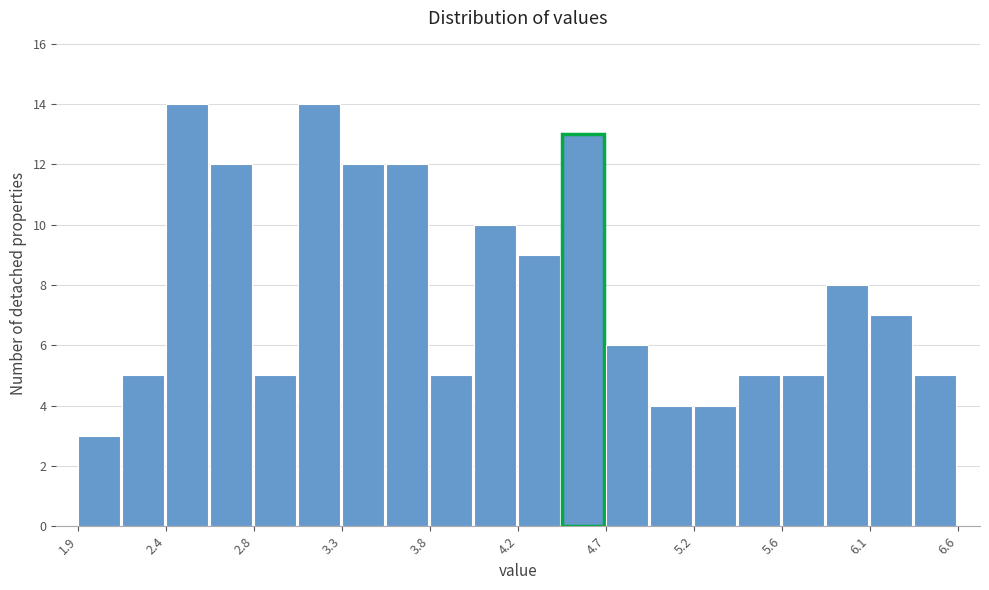

Reading left to right, list every bar in this chart as the range it spans on the x-axis followed by its height. Neither the bar edges nor the heights are printed on the chart, so give them approximately, as read against the axes.

1.90 to 2.15: 3
2.15 to 2.35: 5
2.35 to 2.60: 14
2.60 to 2.85: 12
2.85 to 3.05: 5
3.05 to 3.30: 14
3.30 to 3.55: 12
3.55 to 3.75: 12
3.75 to 4.00: 5
4.00 to 4.25: 10
4.25 to 4.45: 9
4.45 to 4.70: 13
4.70 to 4.95: 6
4.95 to 5.15: 4
5.15 to 5.40: 4
5.40 to 5.65: 5
5.65 to 5.85: 5
5.85 to 6.10: 8
6.10 to 6.35: 7
6.35 to 6.55: 5